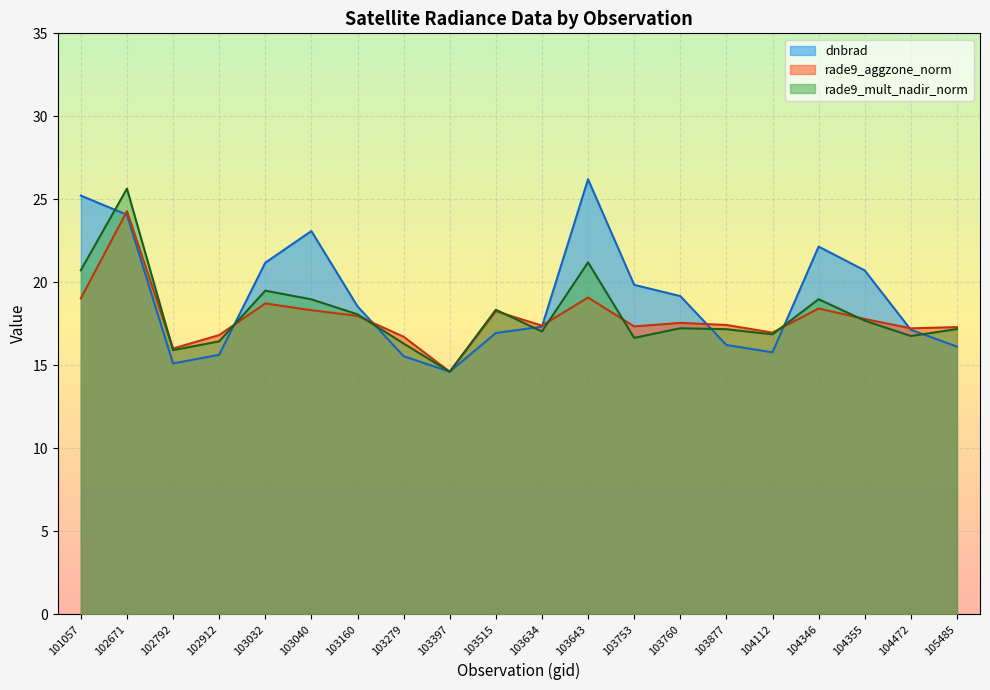

What is the difference between the maximum and minimum values in the dnbrad series?

11.6